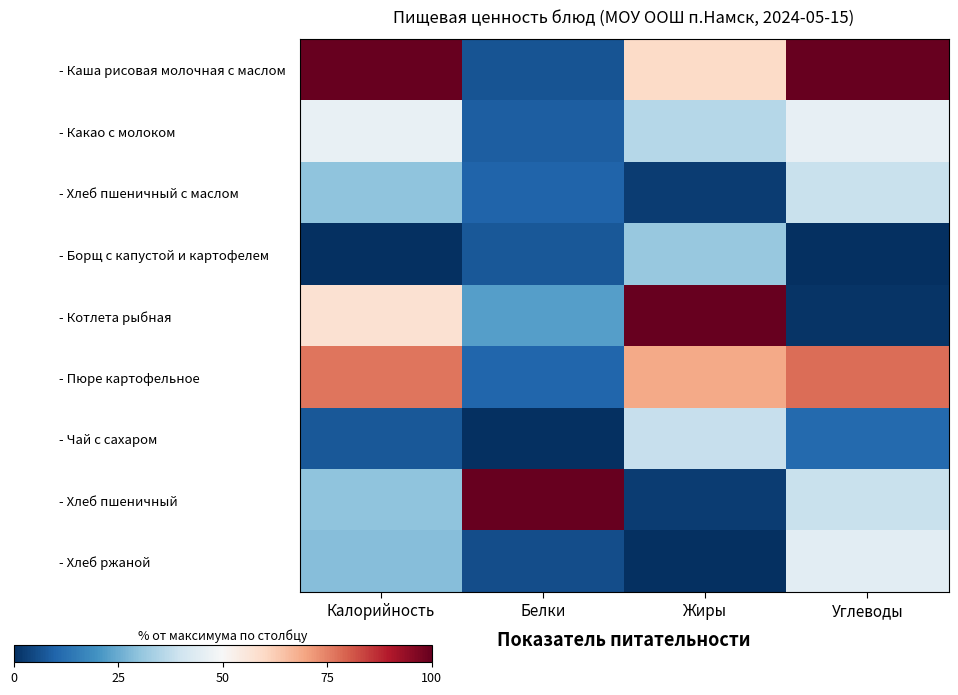

How many categories are shown in the chart?

4